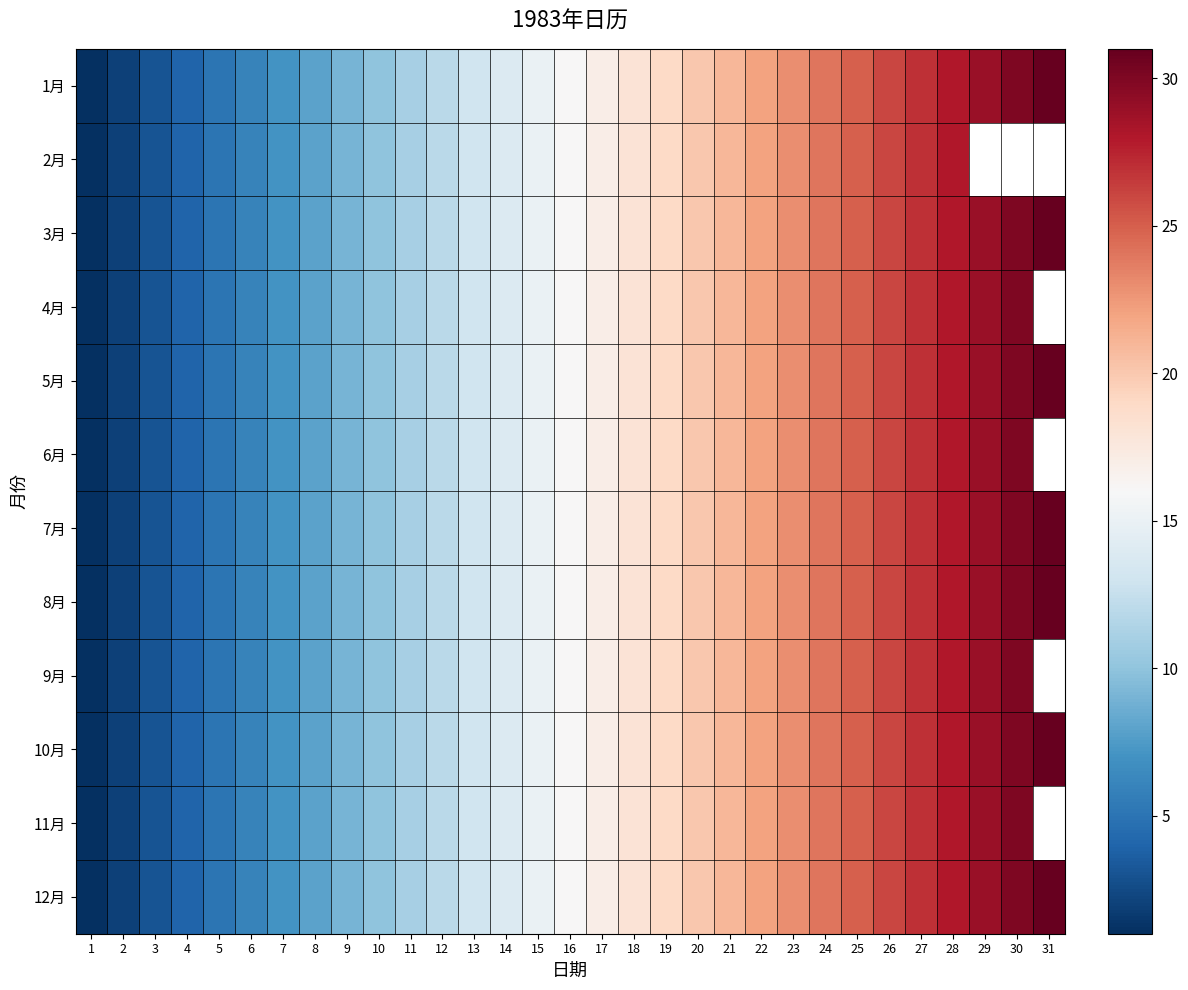

Is the value of 1月 at 28 greater than the value of 12月 at 12?

Yes